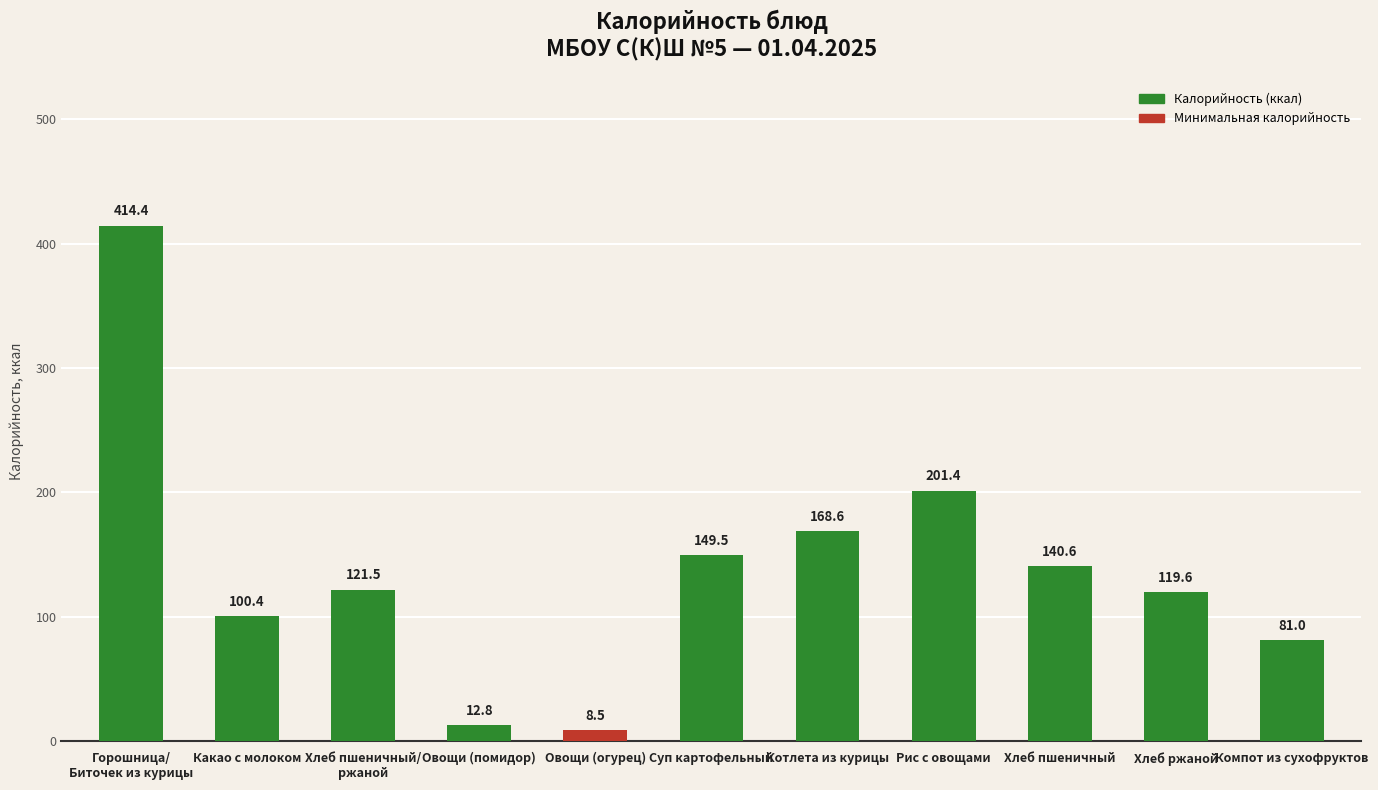

The value at Суп картофельный is 149.5. True or false?

True